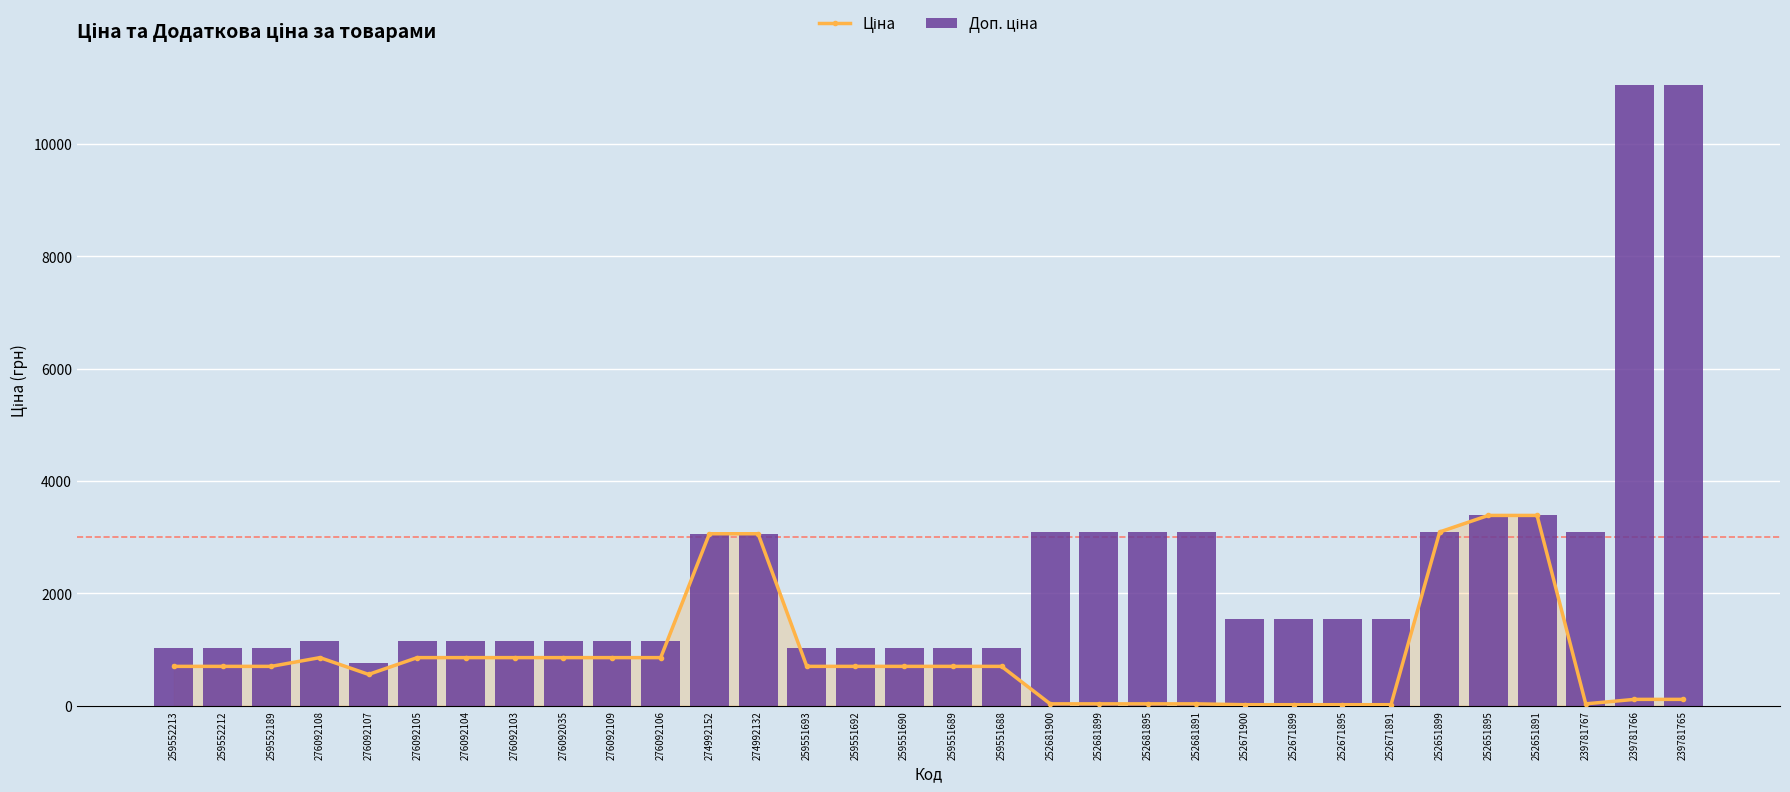

What is the maximum value shown in the chart?

11055.0